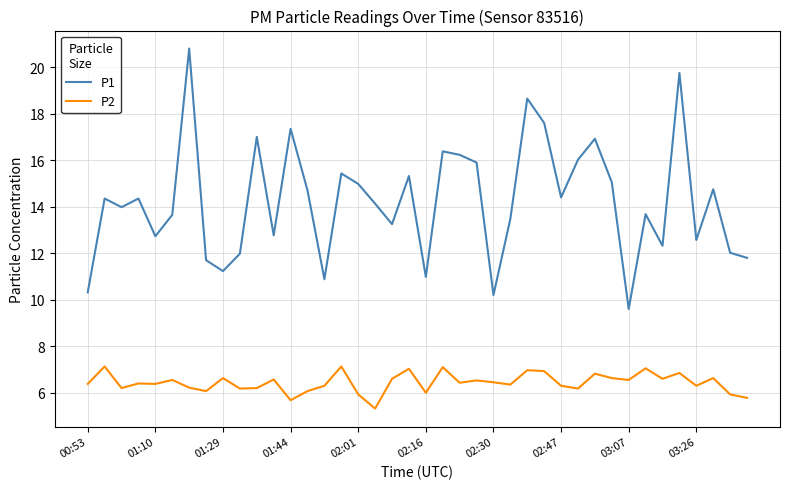

Which series has the largest range (max minus min)?

P1